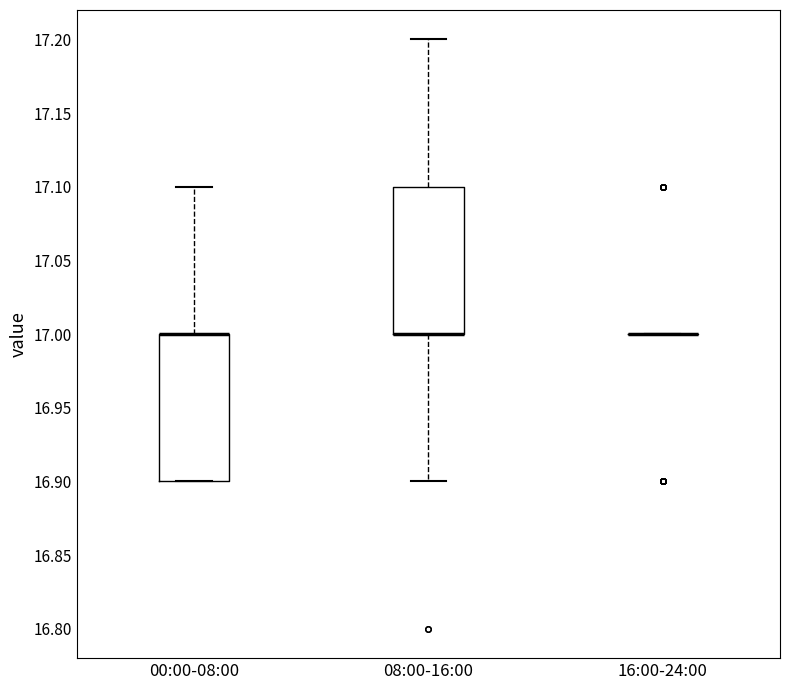

Where does the lower whisker of the box for 08:00-16:00 end on the y-axis? The values are not printed on the chart, so give them approximately, as read against the axis.

16.9